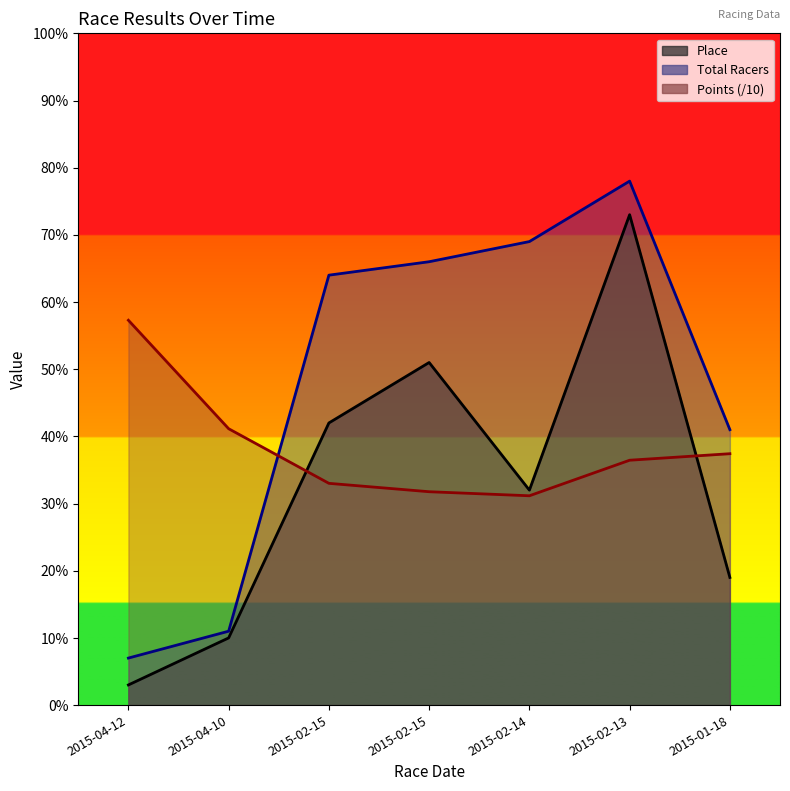

True or false: Total Racers has a value of 39.7 at 2015-02-15.

False